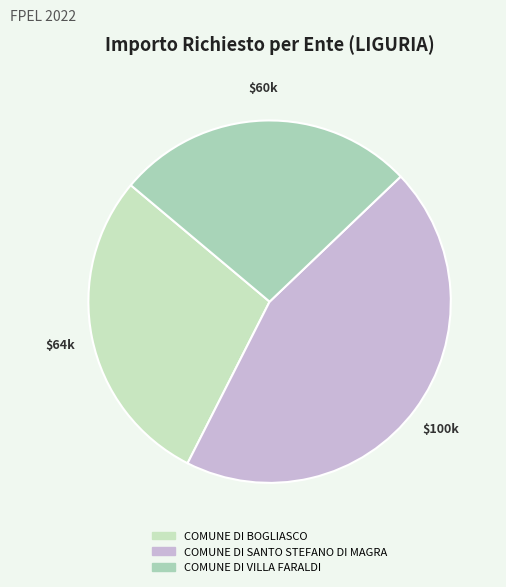

How many slices are in this pie chart?

3